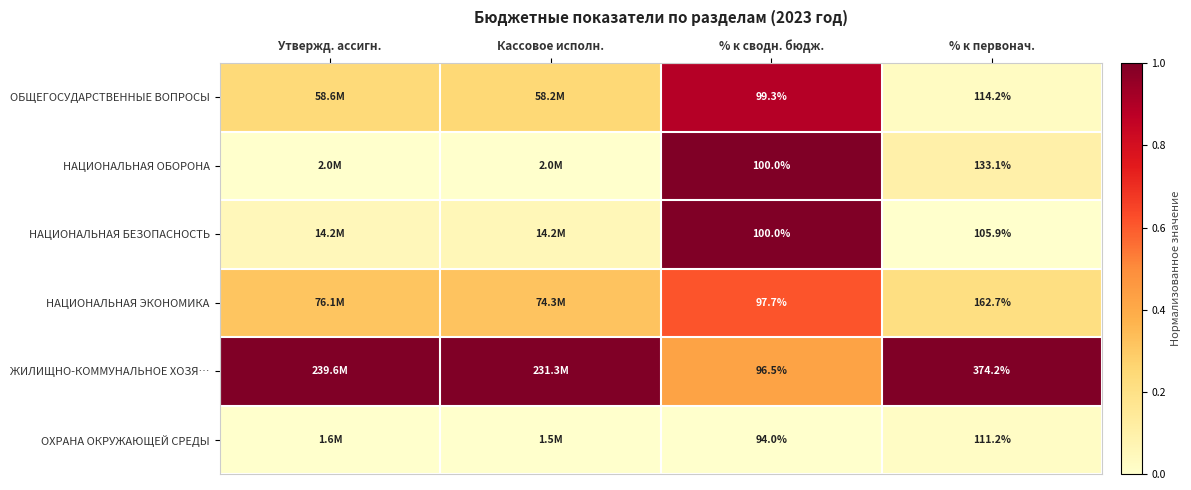

Which category has the lowest value in the ОБЩЕГОСУДАРСТВЕННЫЕ ВОПРОСЫ series?

% к первонач.